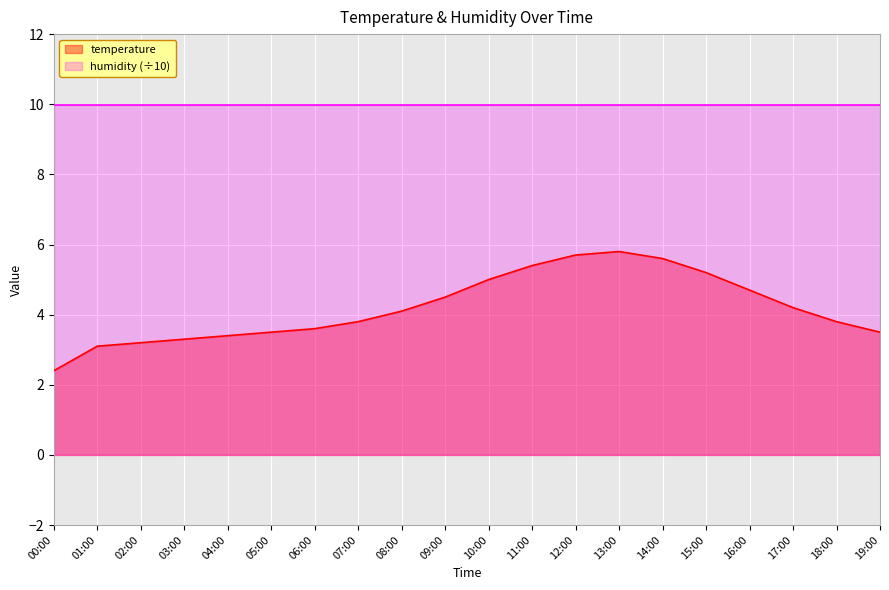

What is the approximate value at 04:00?

3.4